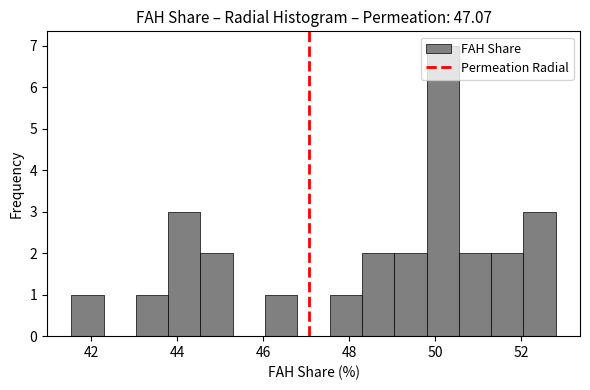

Read against the x-axis, roughly where is the centre of the tallest bar?

50.2